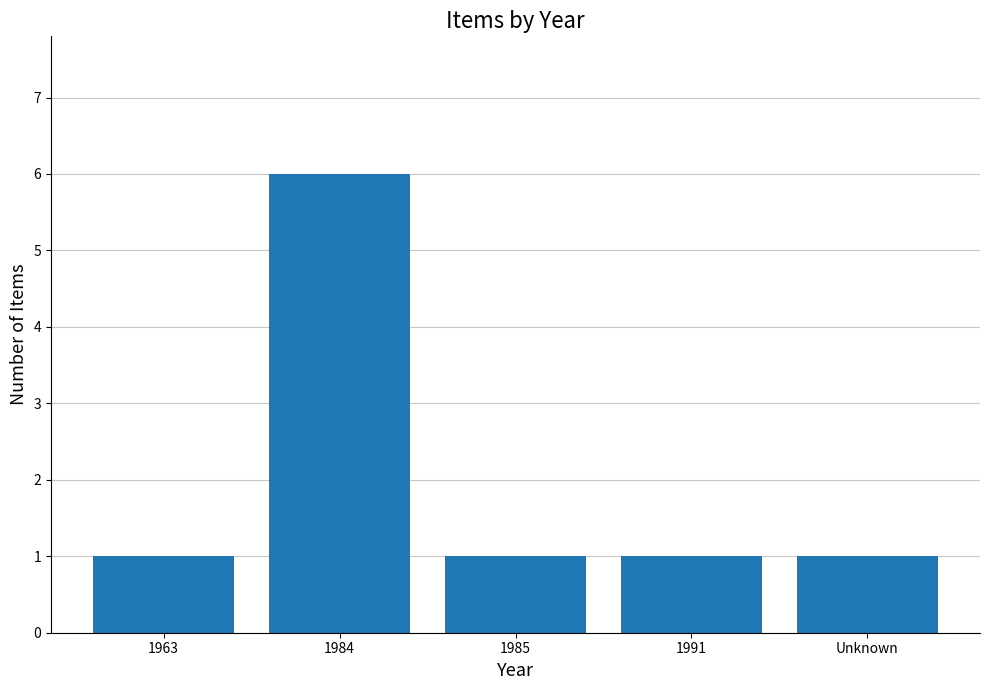

What is the greatest value displayed?

6